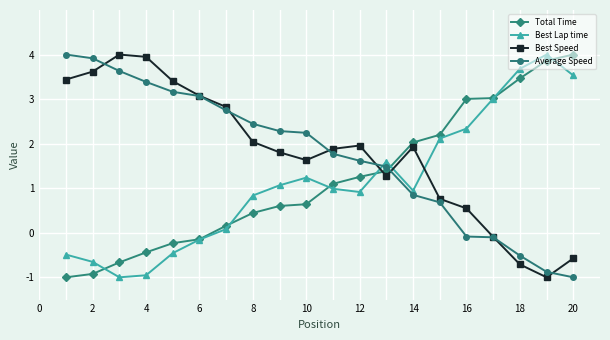

At how many categories does at least one series exceed 0?

20